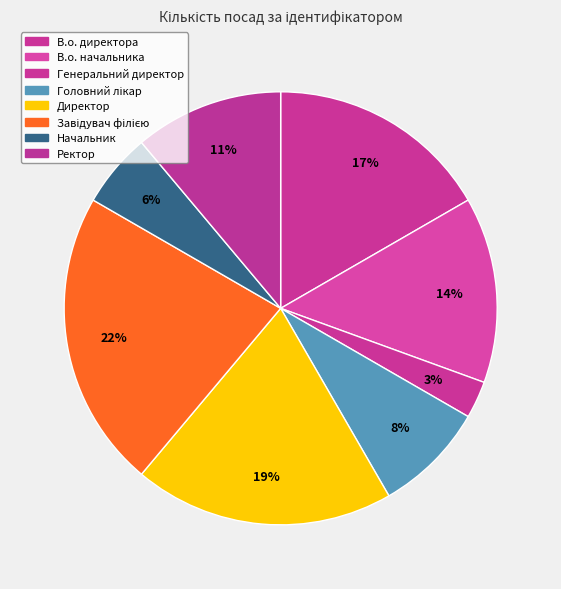

How many segments does this pie chart have?

8